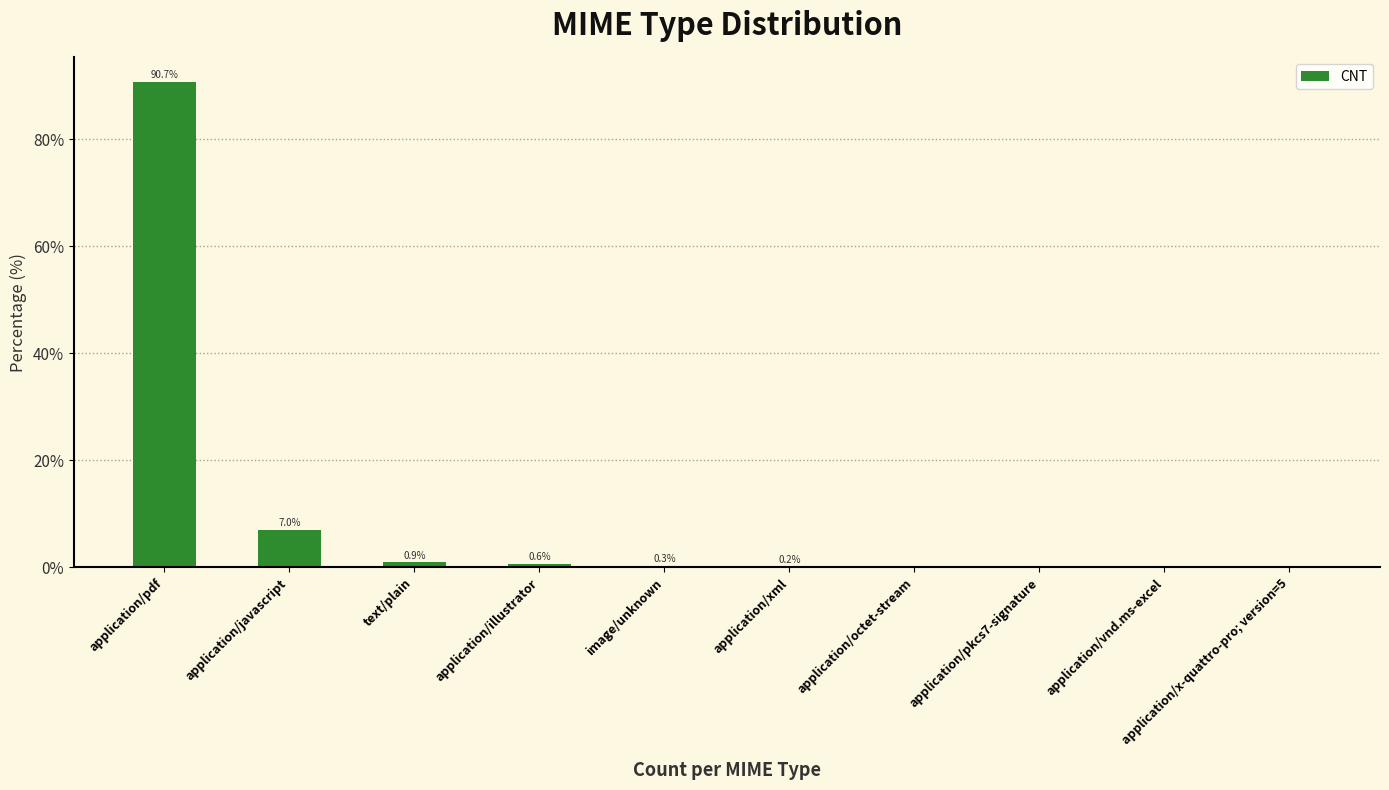

Does the chart contain stacked bars?

No